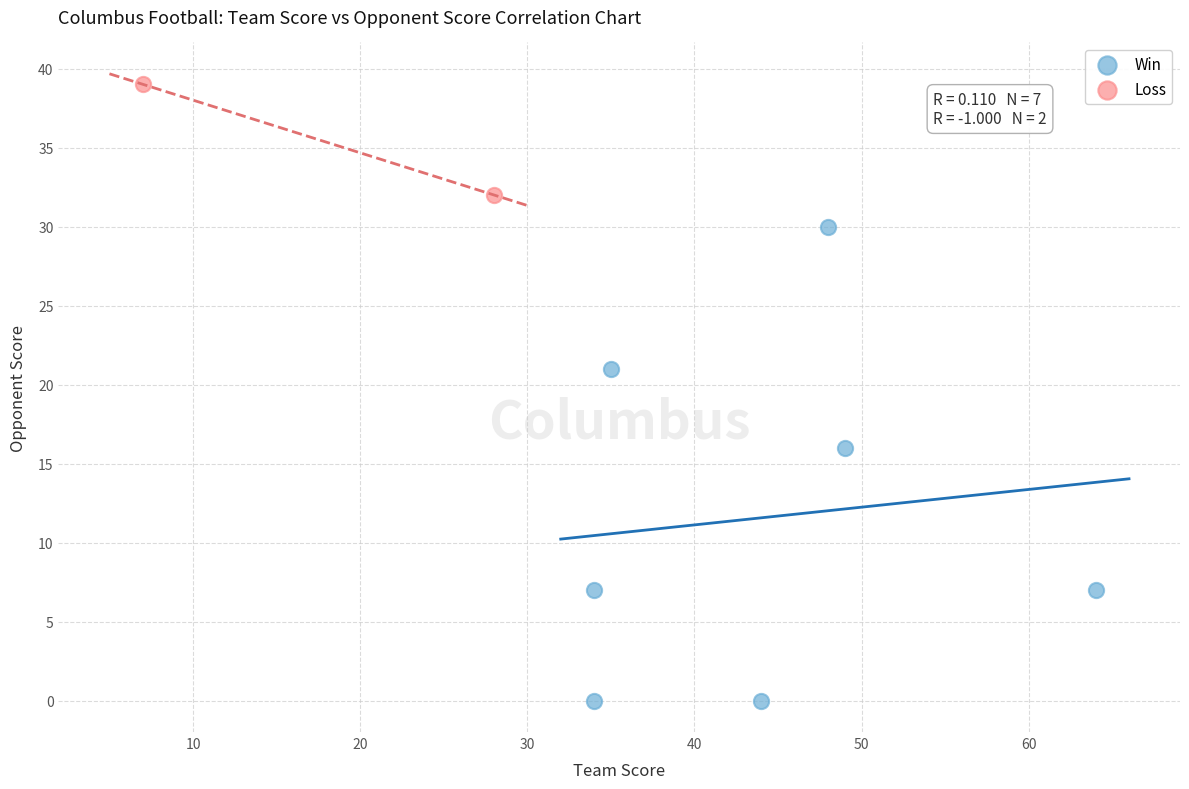

Which series reaches the maximum Y coordinate?

Loss